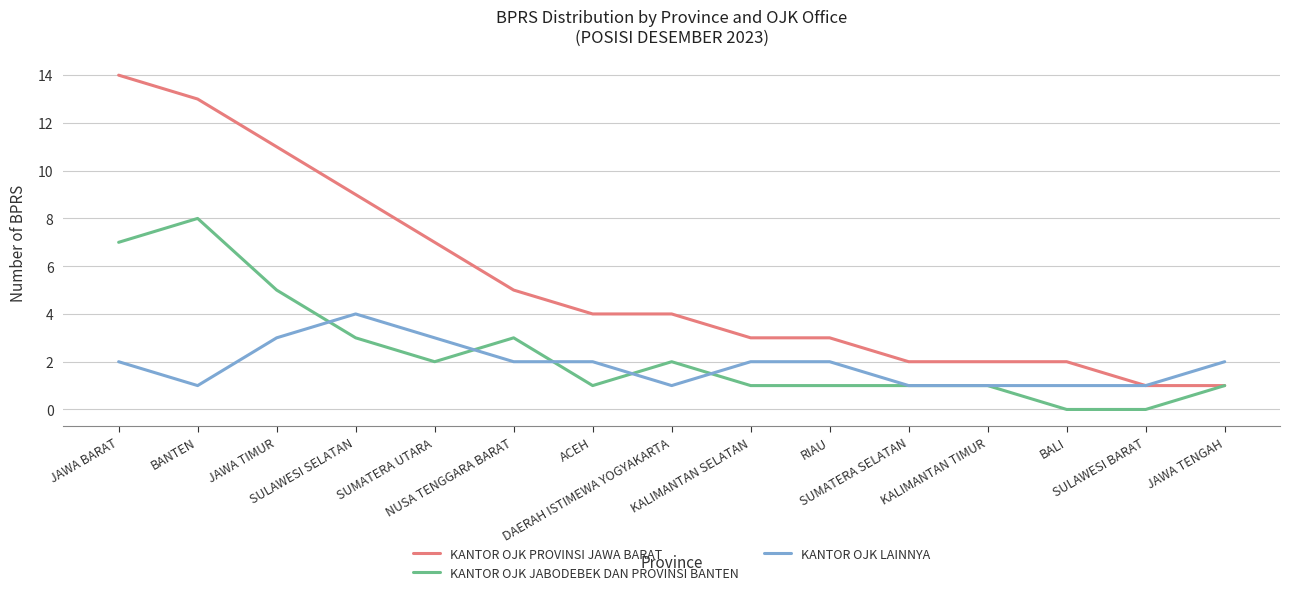

What is the average value of the KANTOR OJK PROVINSI JAWA BARAT series?

5